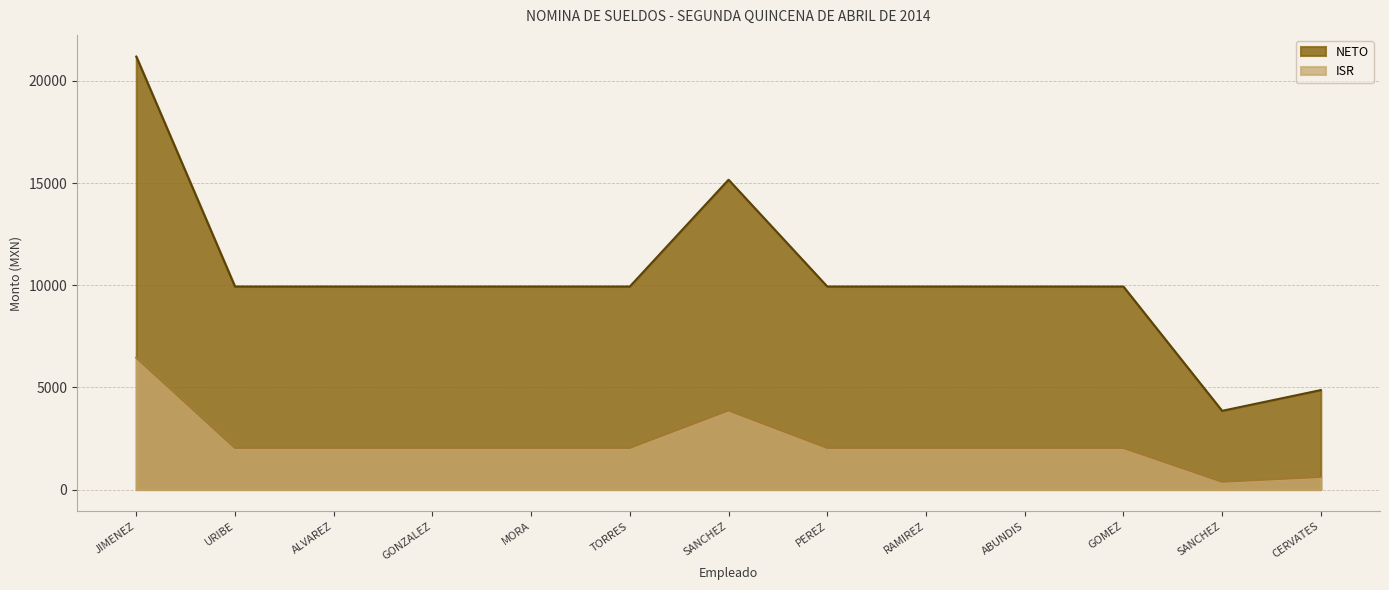

What is the spread (max minus min) of values at CERVATES?

4251